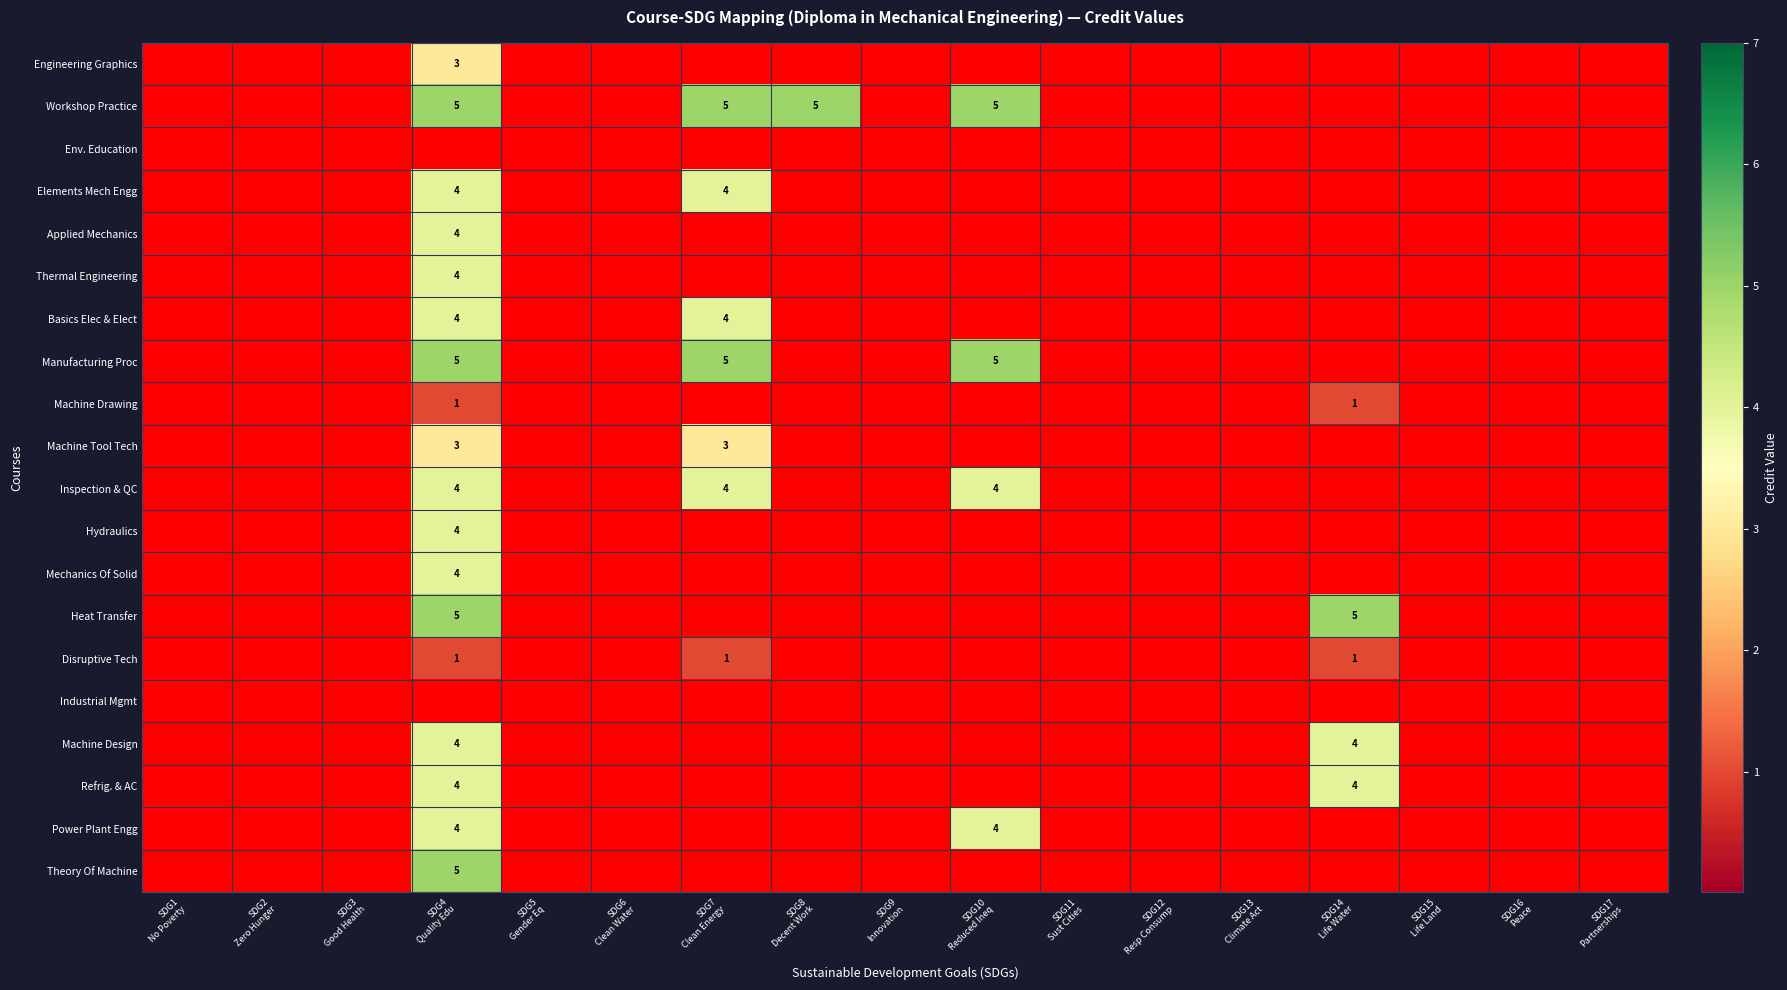

Which category has the highest value across all series?

SDG4
Quality Edu